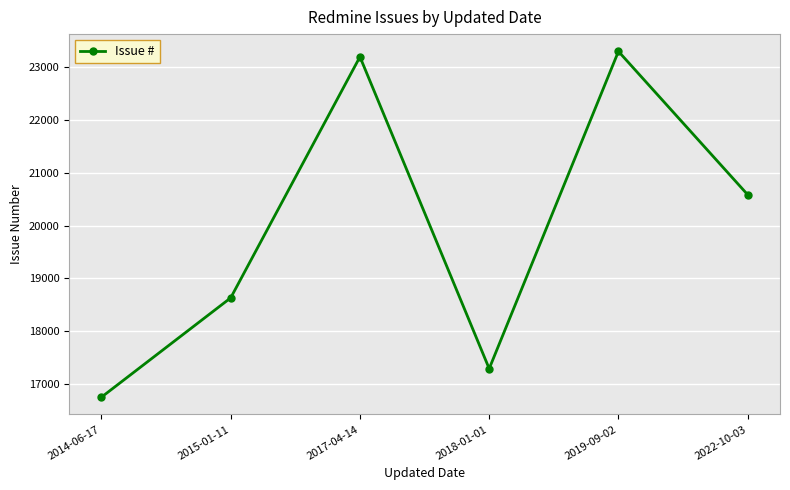

True or false: the data shows 17288 at 2018-01-01.

True